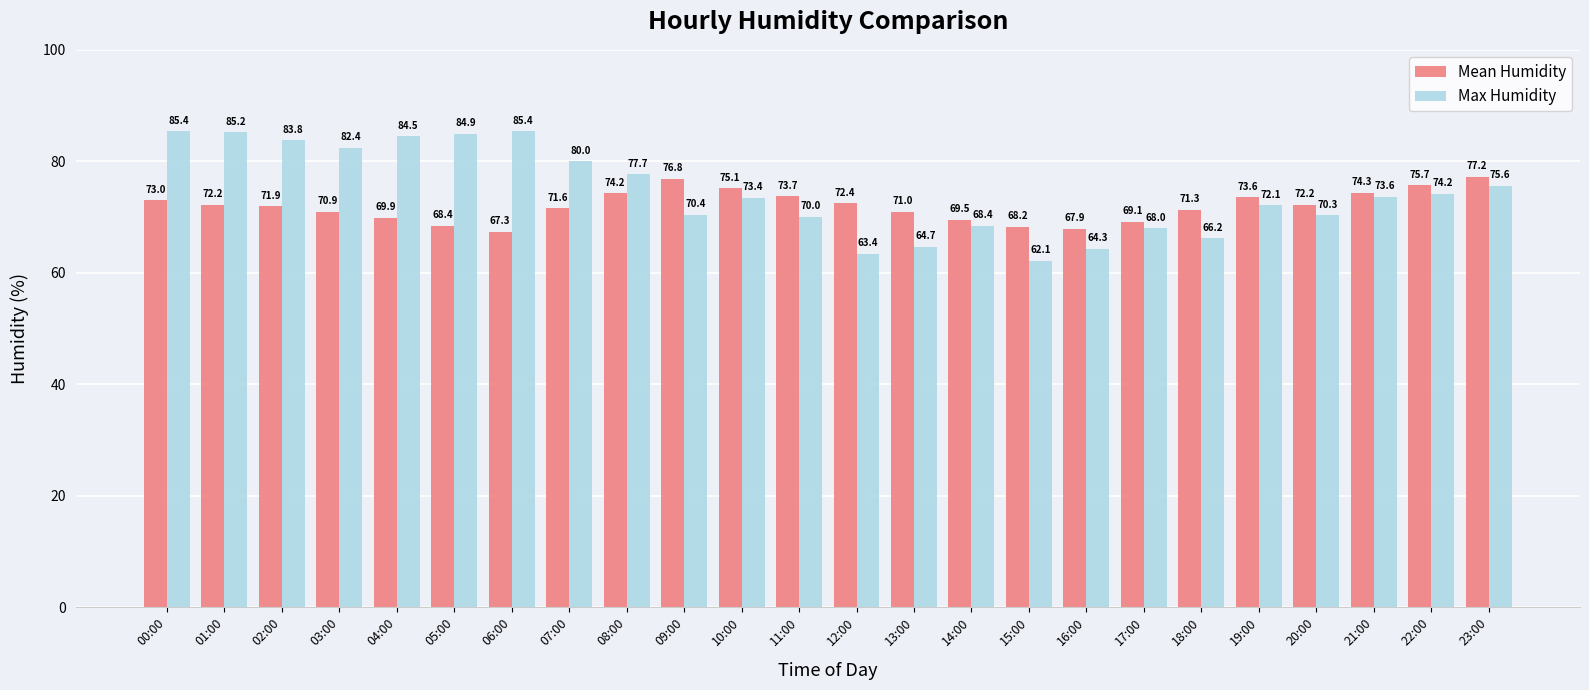

What is the value of the Max Humidity bar at the 8th from the left?

80.0